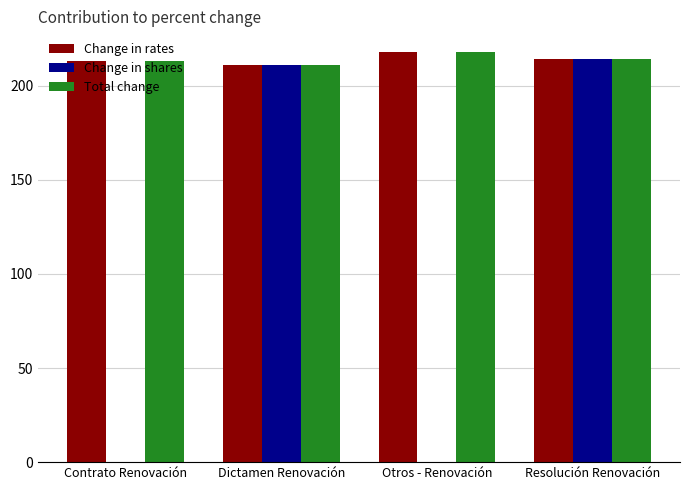

How many groups of bars are there?

4